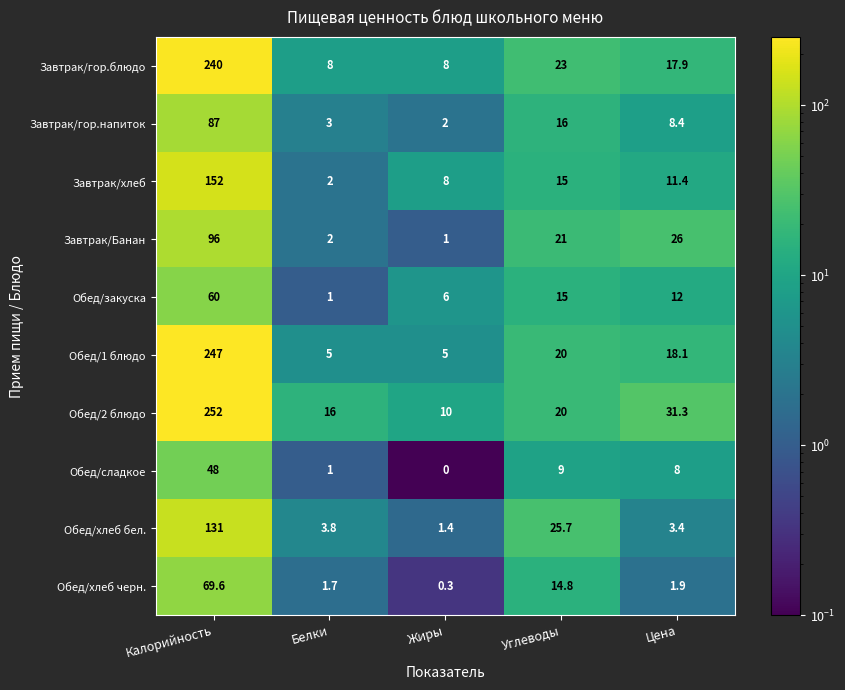

Where does the Обед/сладкое series first go above 8?

Калорийность